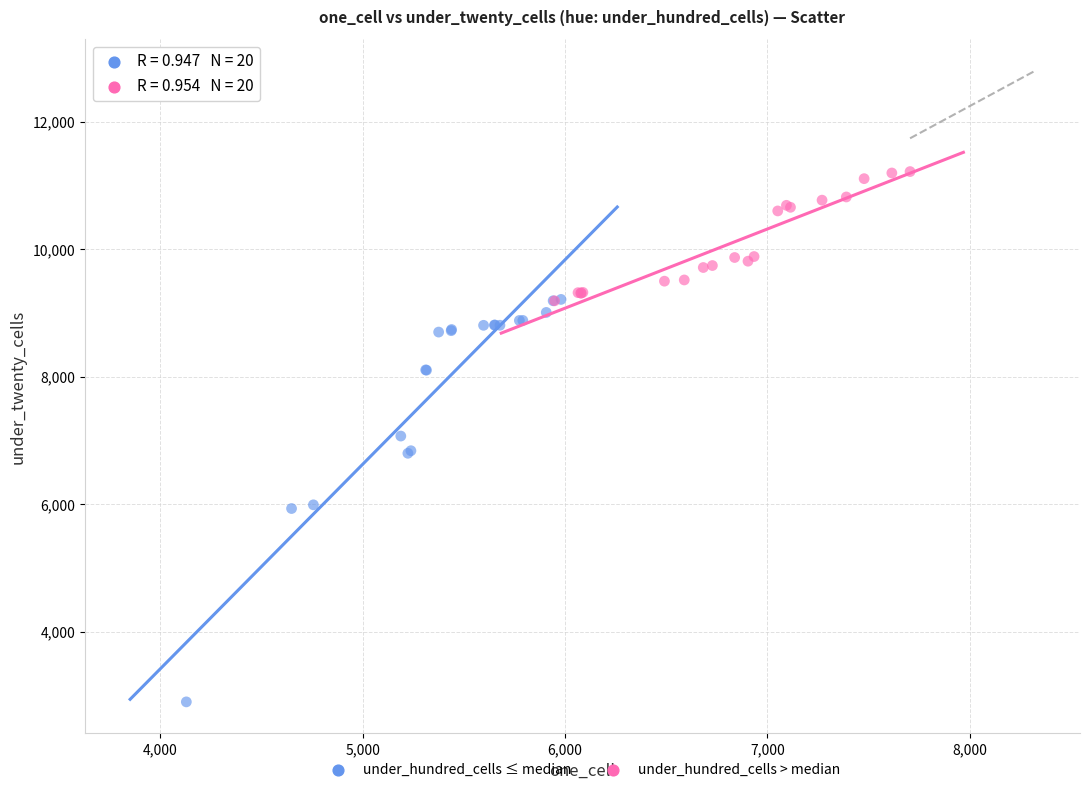

What are all the series names shown in the legend?

under_hundred_cells ≤ median, under_hundred_cells > median